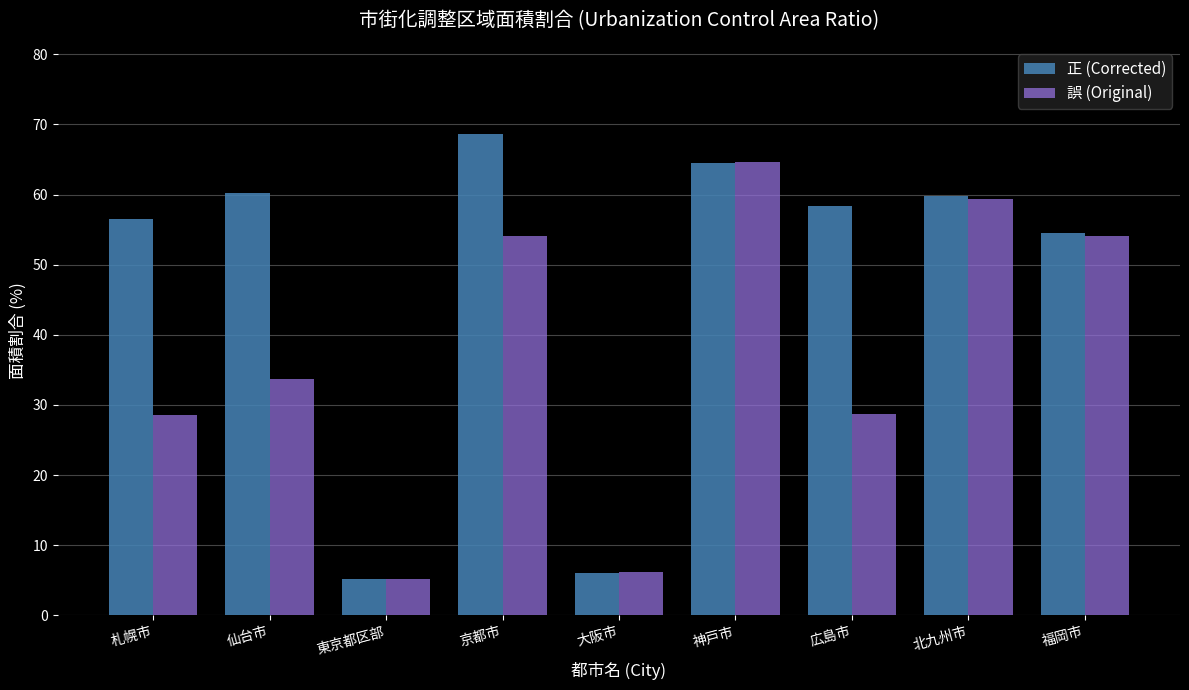

What position from the right is 札幌市?

9